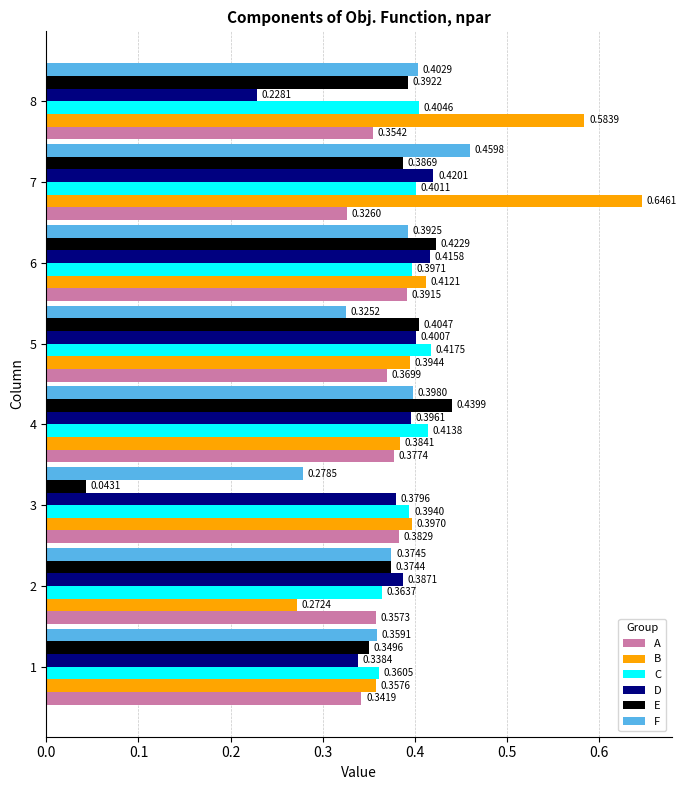

At which label is D closest to 0?

8